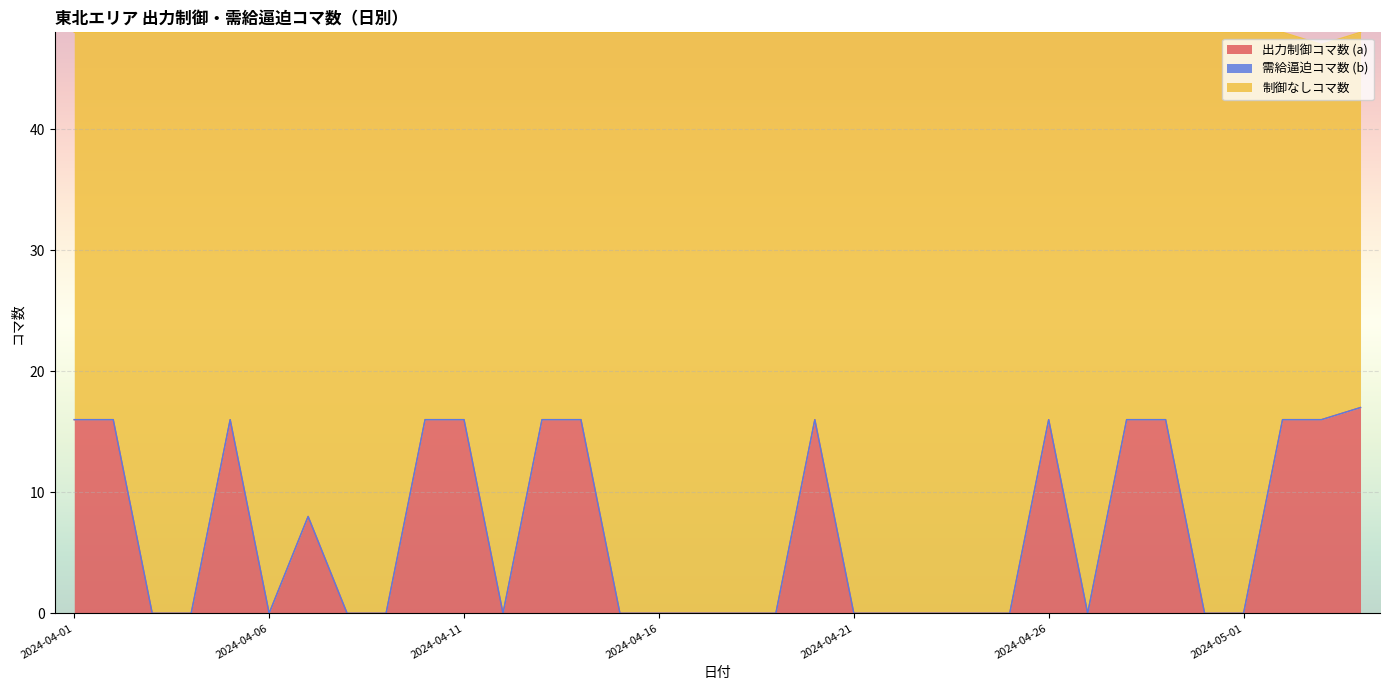

What is the maximum value for 出力制御コマ数 (a)?

17